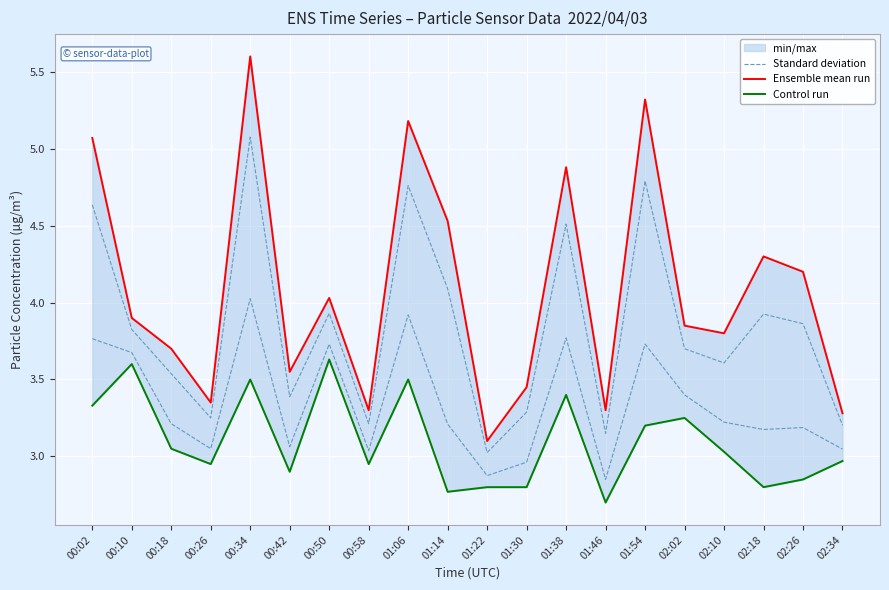

Is the value of Standard deviation at 01:46 greater than the value of Control run at 02:18?

Yes